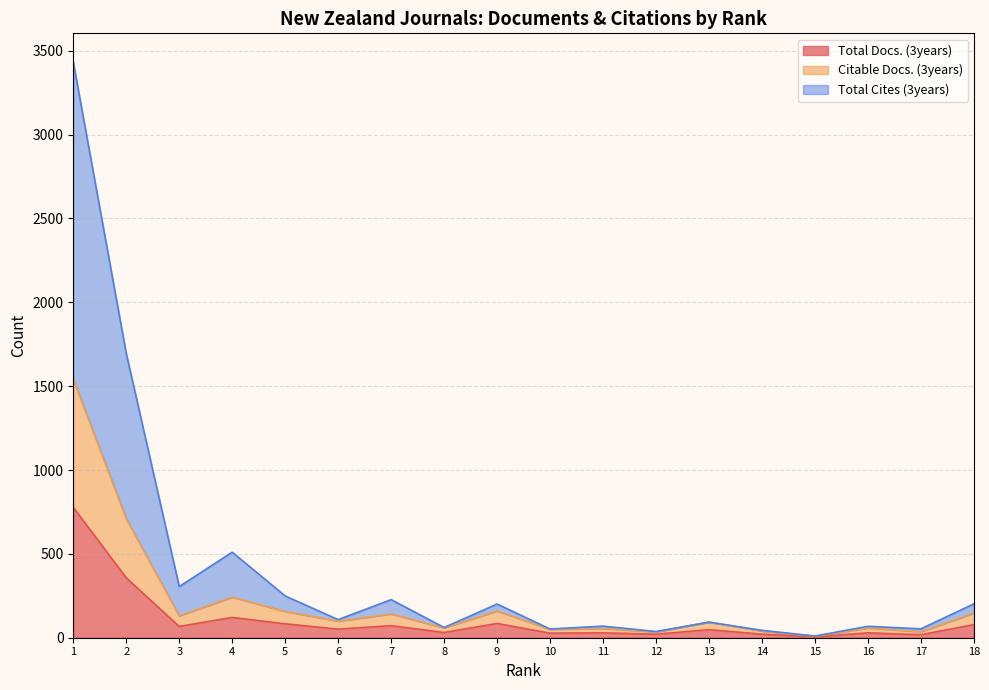

True or false: Total Cites (3years) and Total Docs. (3years) cross at least once.

False